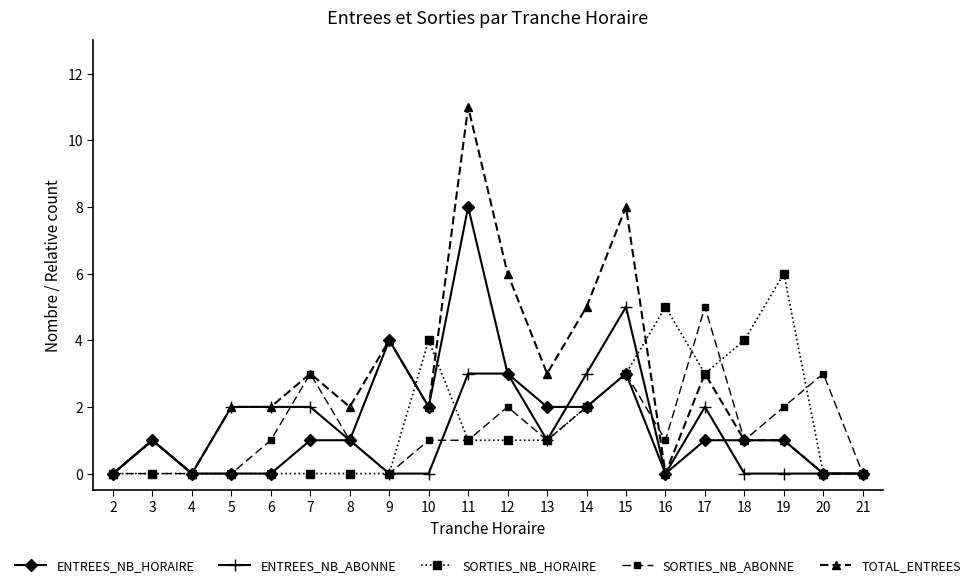

Which series changed the most between 12 and 16?

TOTAL_ENTREES